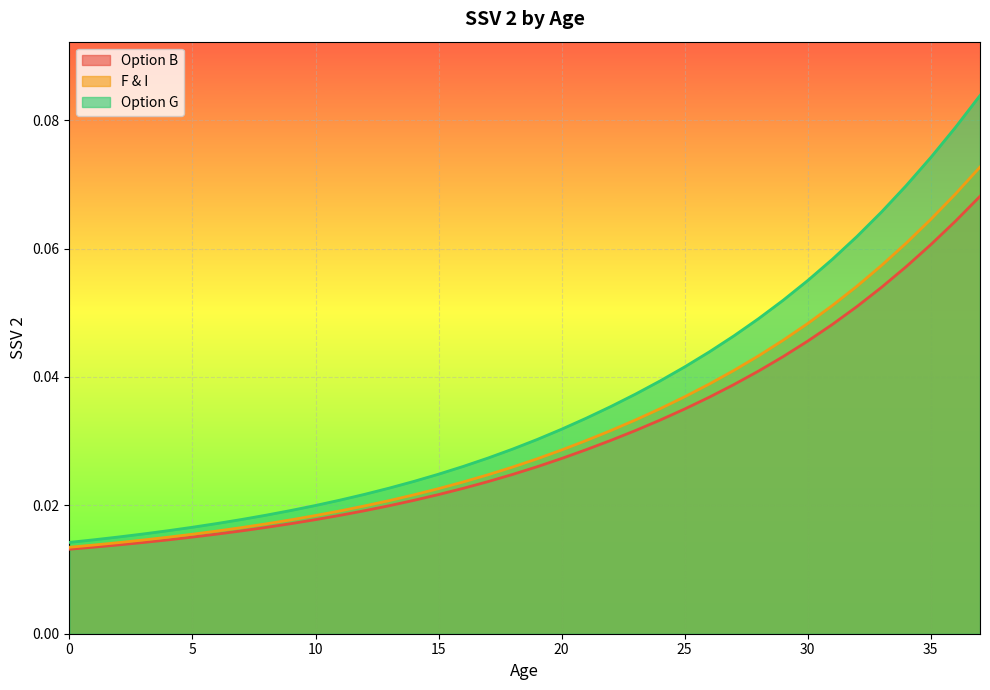

What are all the series names shown in the legend?

Option B, F & I, Option G